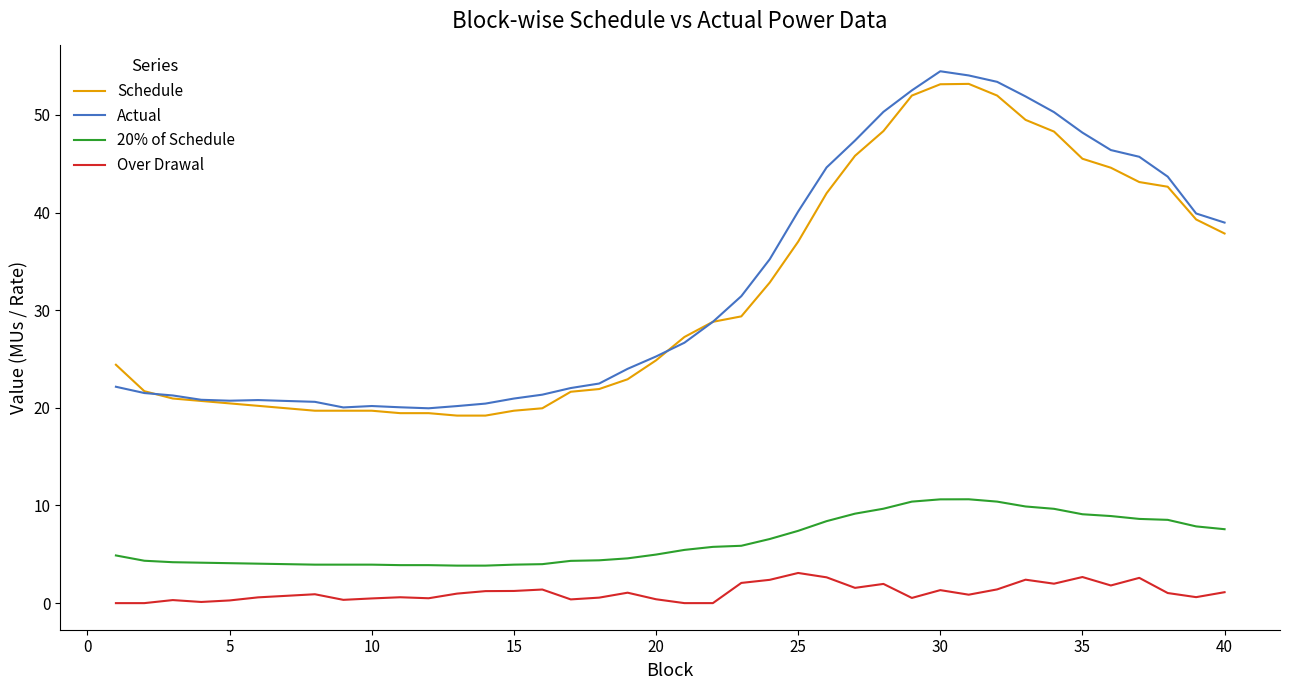

What is the maximum value shown in the chart?

54.5